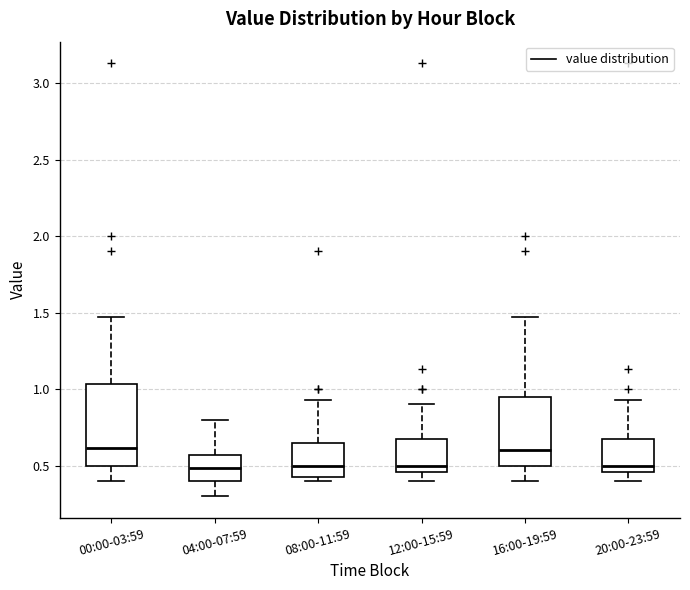

Reading left to right, transcribe this box plot: for each box, give where its median line is, the range the box spans, and where its two whiskers end, as read against the y-axis. The values are not printed on the chart, so give them approximately, as read against the axis.

00:00-03:59: median 0.60, box 0.50 to 1.05, whiskers 0.40 to 1.45
04:00-07:59: median 0.50, box 0.40 to 0.55, whiskers 0.30 to 0.80
08:00-11:59: median 0.50, box 0.40 to 0.65, whiskers 0.40 (just below the box's lower edge) to 0.95
12:00-15:59: median 0.50, box 0.45 to 0.65, whiskers 0.40 to 0.90
16:00-19:59: median 0.60, box 0.50 to 0.95, whiskers 0.40 to 1.45
20:00-23:59: median 0.50, box 0.45 to 0.65, whiskers 0.40 to 0.95